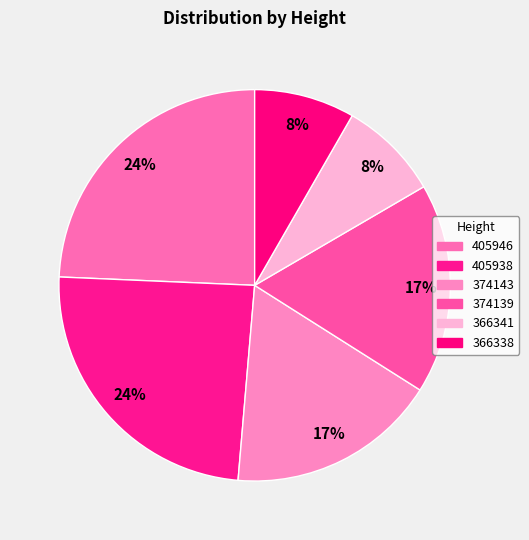

Is there any slice that represents more than half of the pie?

No